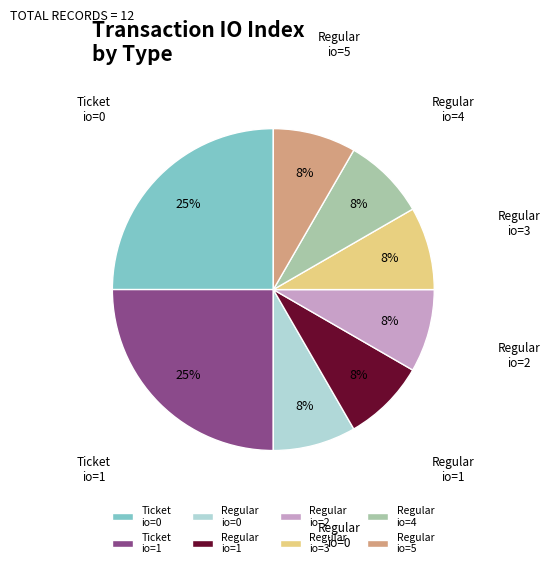

Approximately how many times larger is the value at Regular io=2 compared to Regular io=4?

1.0